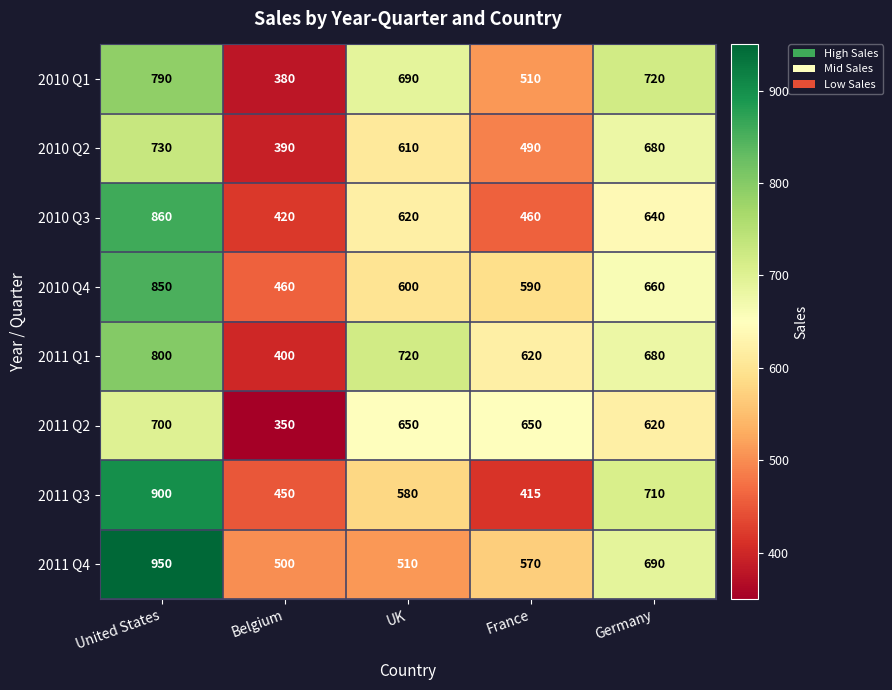

Which category has the lowest value across all series?

Belgium